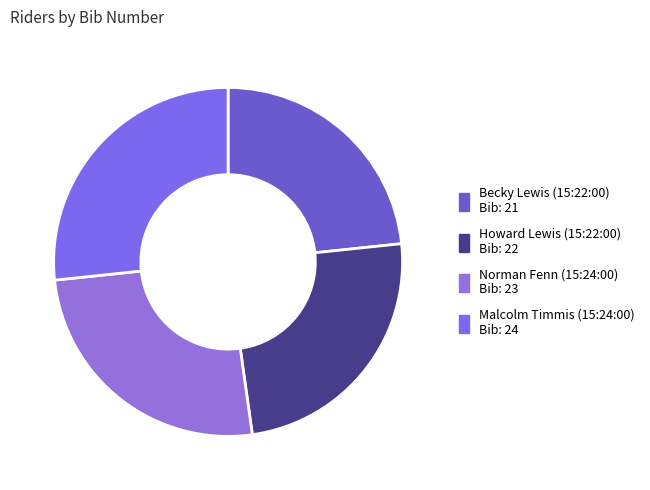

The Norman Fenn (15:24:00) slice represents 26% of the pie. True or false?

True